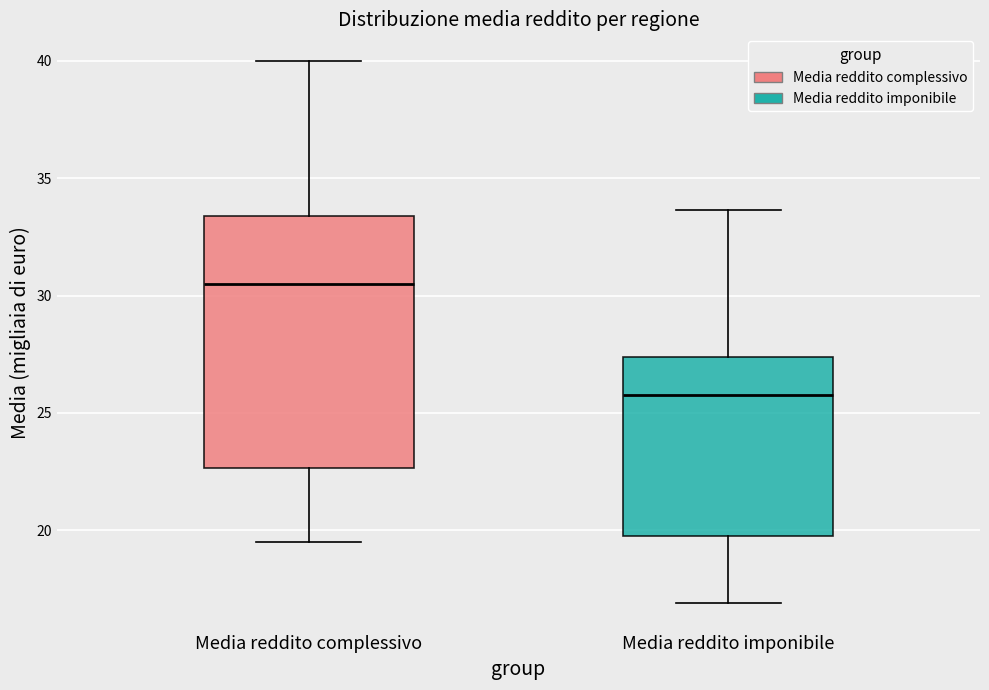

Reading left to right, transcribe this box plot: for each box, give where its median line is, the range the box spans, and where its two whiskers end, as read against the y-axis. The values are not printed on the chart, so give them approximately, as read against the axis.

Media reddito complessivo: median 30.5, box 22.5 to 33.5, whiskers 19.5 to 40.0
Media reddito imponibile: median 26.0, box 20.0 to 27.5, whiskers 17.0 to 33.5